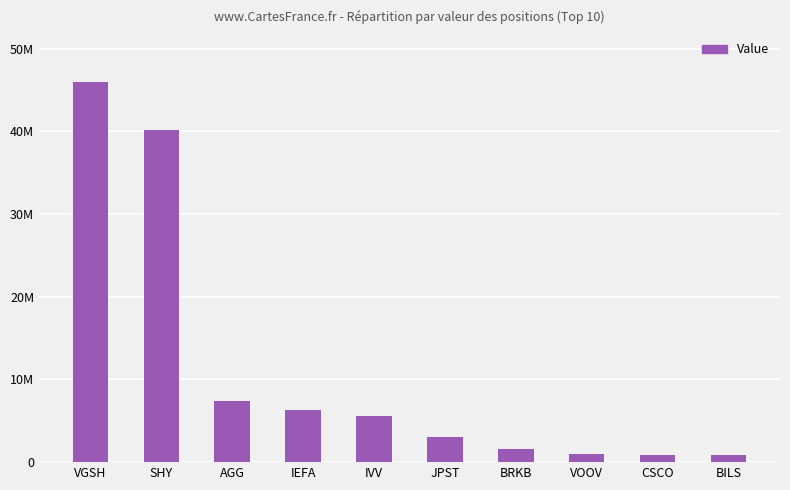

Are the bars horizontal?

No